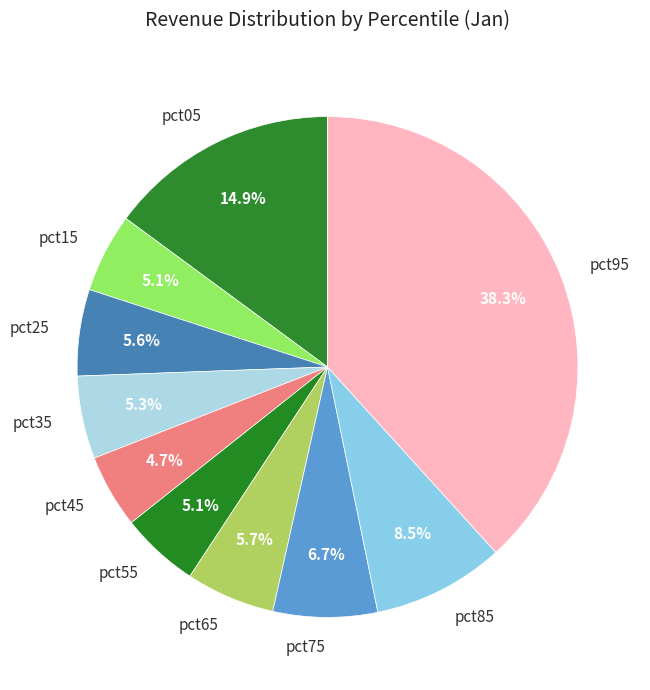

Which has a higher value, pct75 or pct35?

pct75